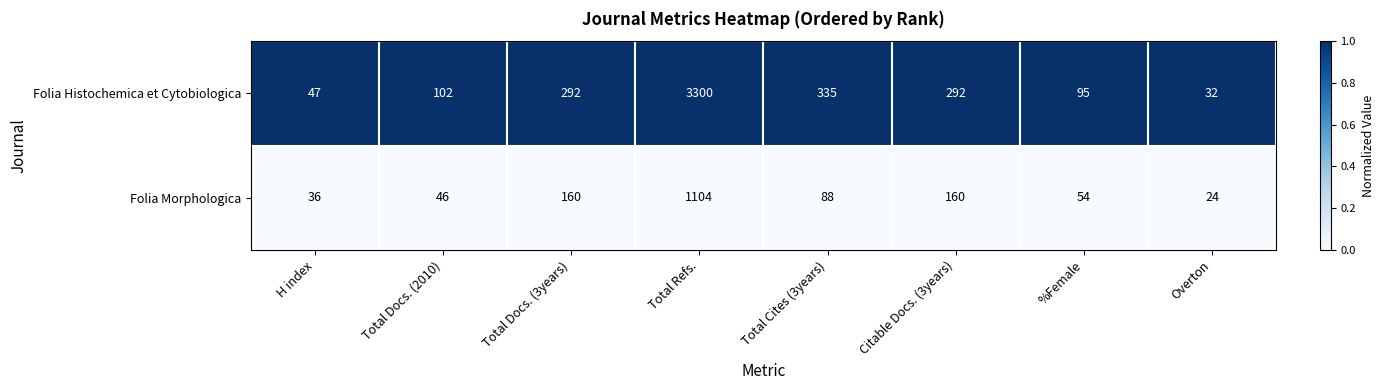

Which category has the lowest value in the Folia Histochemica et Cytobiologica series?

Overton